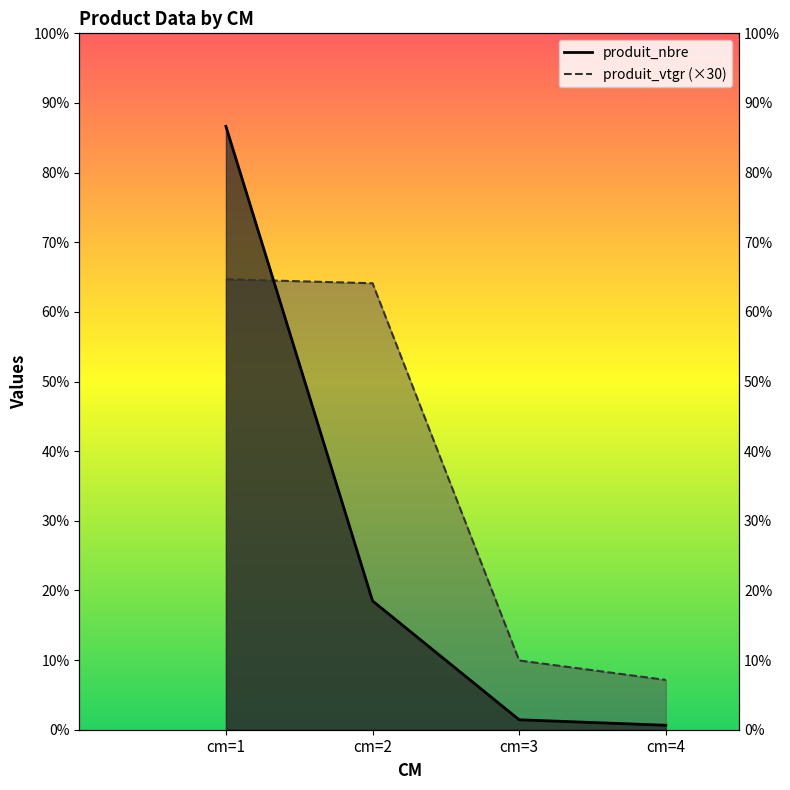

What is the value of the produit_nbre point at the 2nd from the left?

259.0